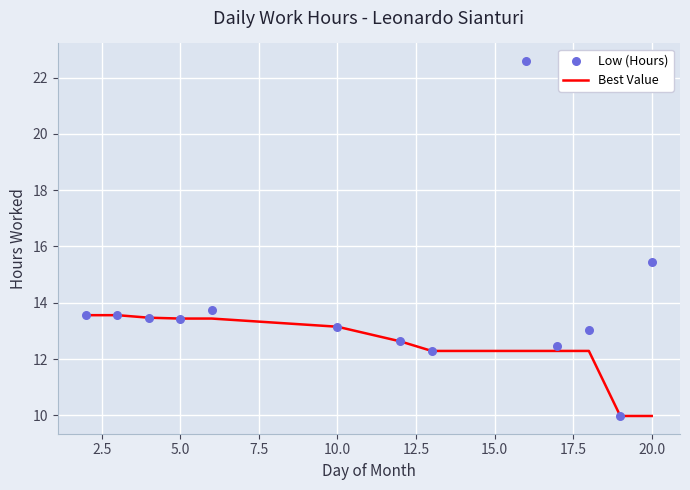

Which series has the largest Y range (max minus min)?

Low (Hours)